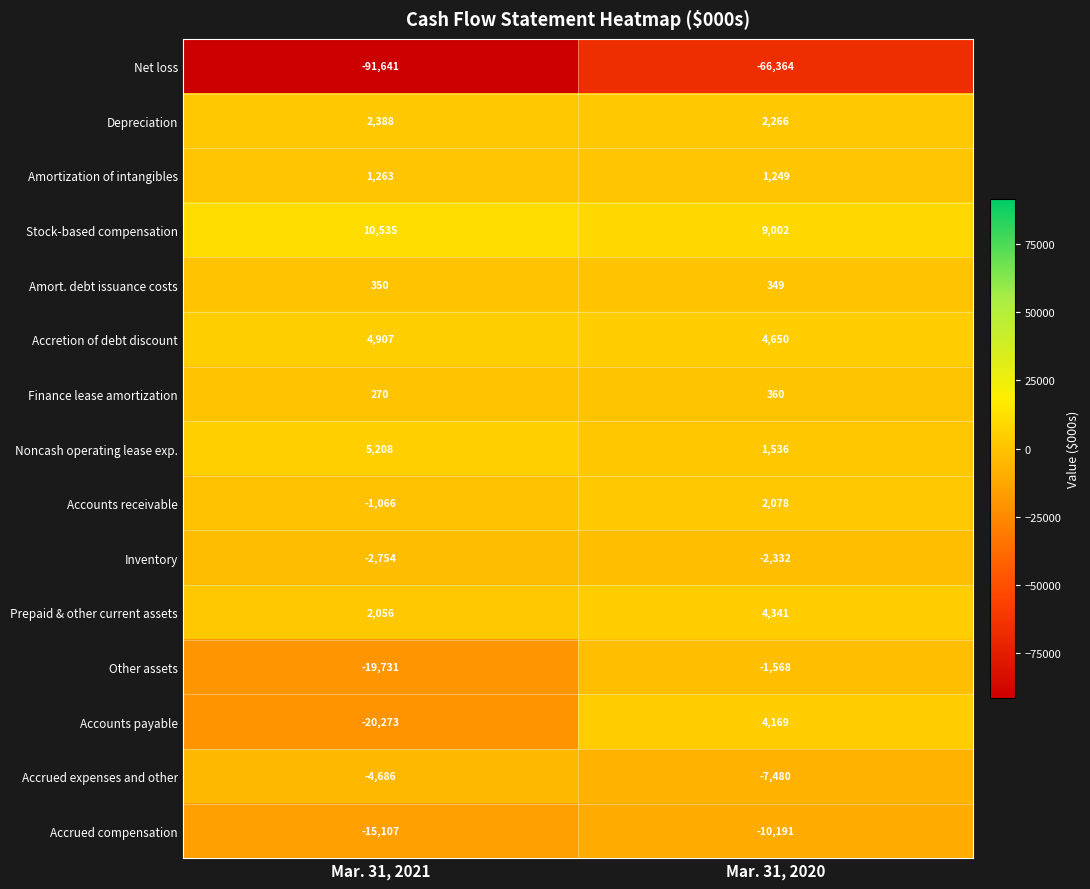

The Accounts payable series shows 6204 at Mar. 31, 2020. True or false?

False